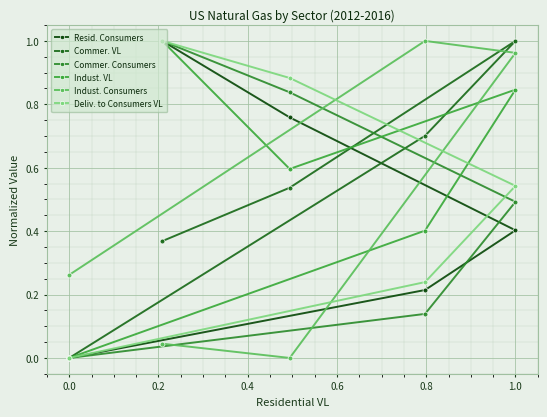

What position from the left is 0.6?

5